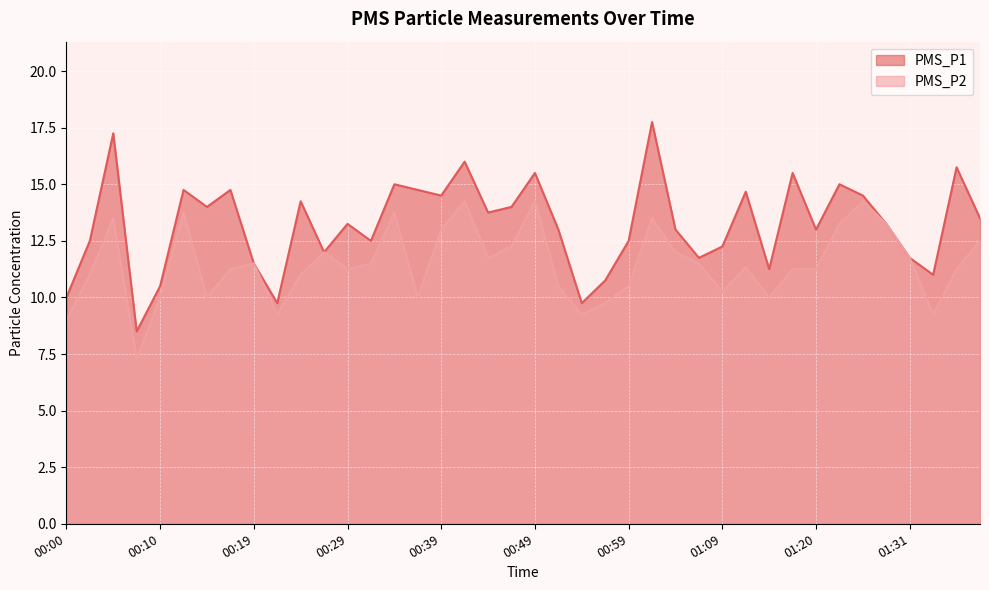

Which has a higher value, 00:57 or 01:36?

01:36